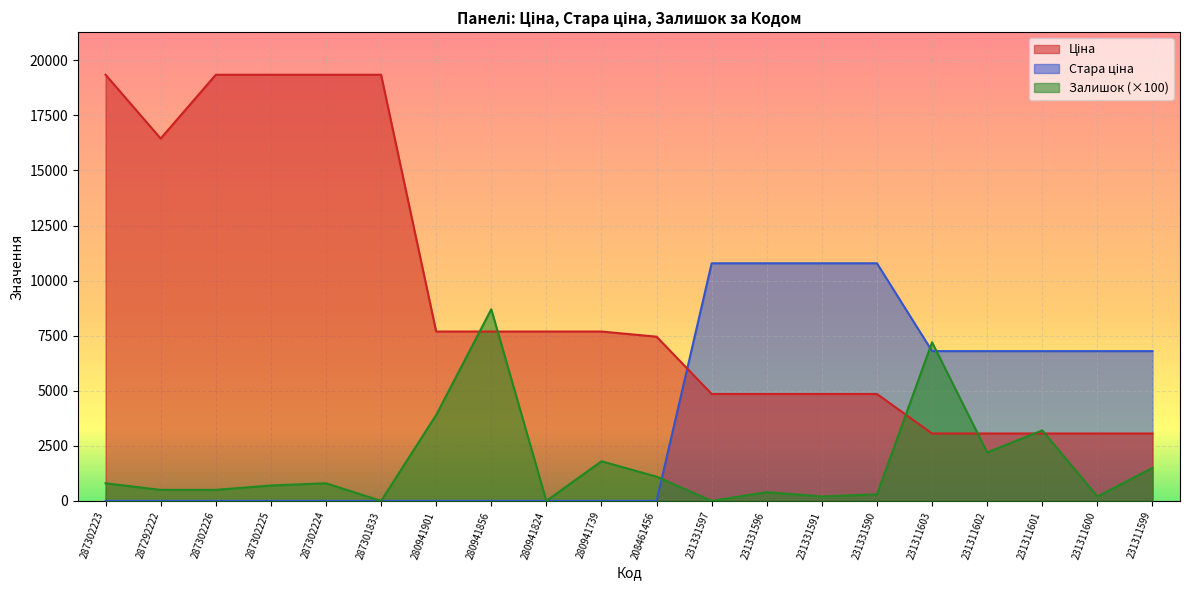

Is it true that Стара ціна equals 0.0 at 287302225?

True